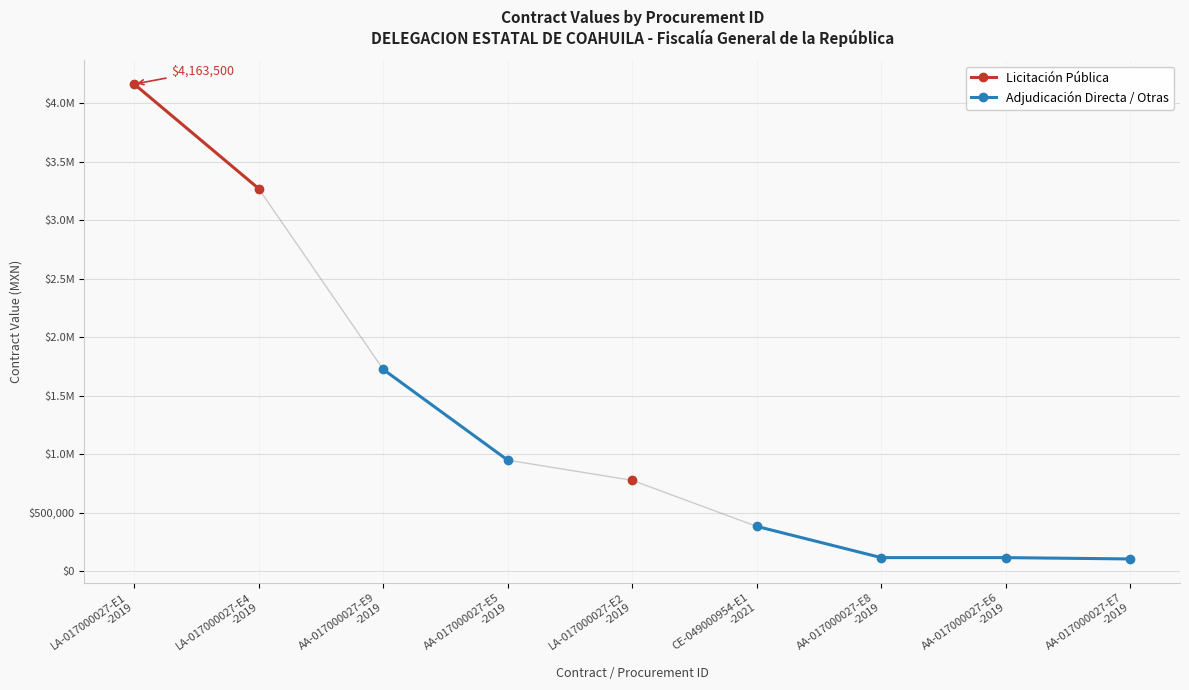

How many series are shown in this chart?

2